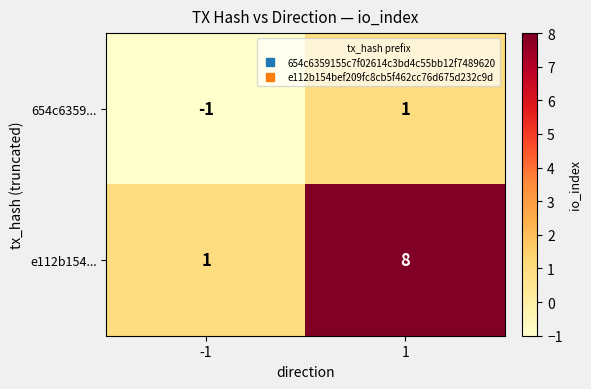

Reading right to left, list all the values displayed in this chart.

654c6359...: 1=1	-1=-1
e112b154...: 1=8	-1=1